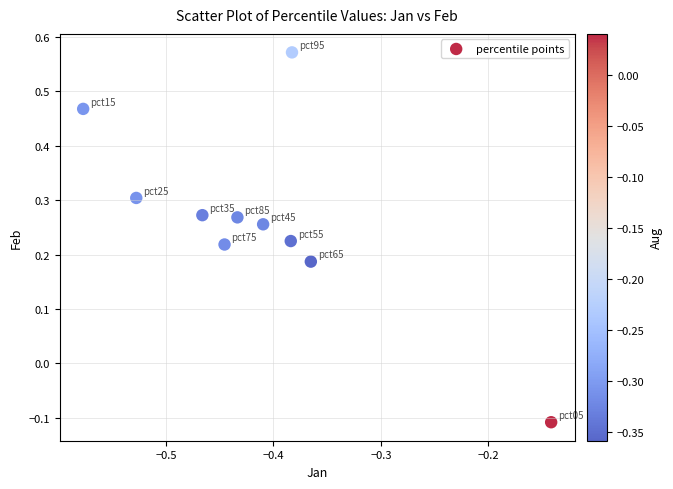

What is the range of Y values (max minus min)?

0.7